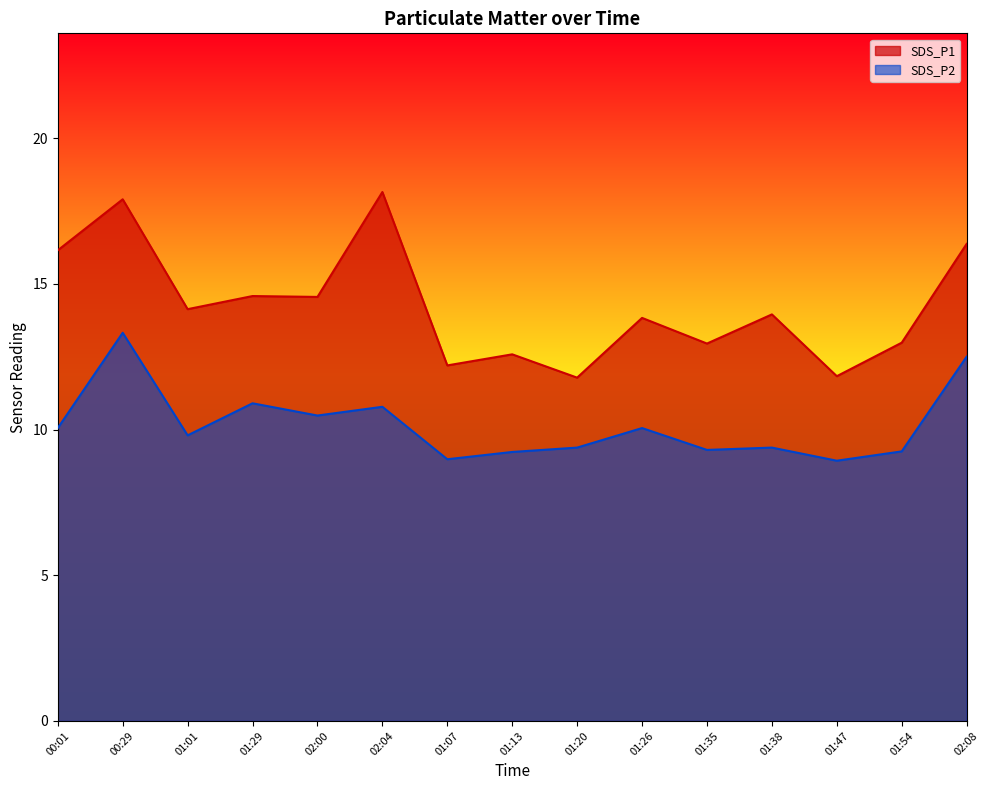

Read the SDS_P2 value at 01:26.

10.1